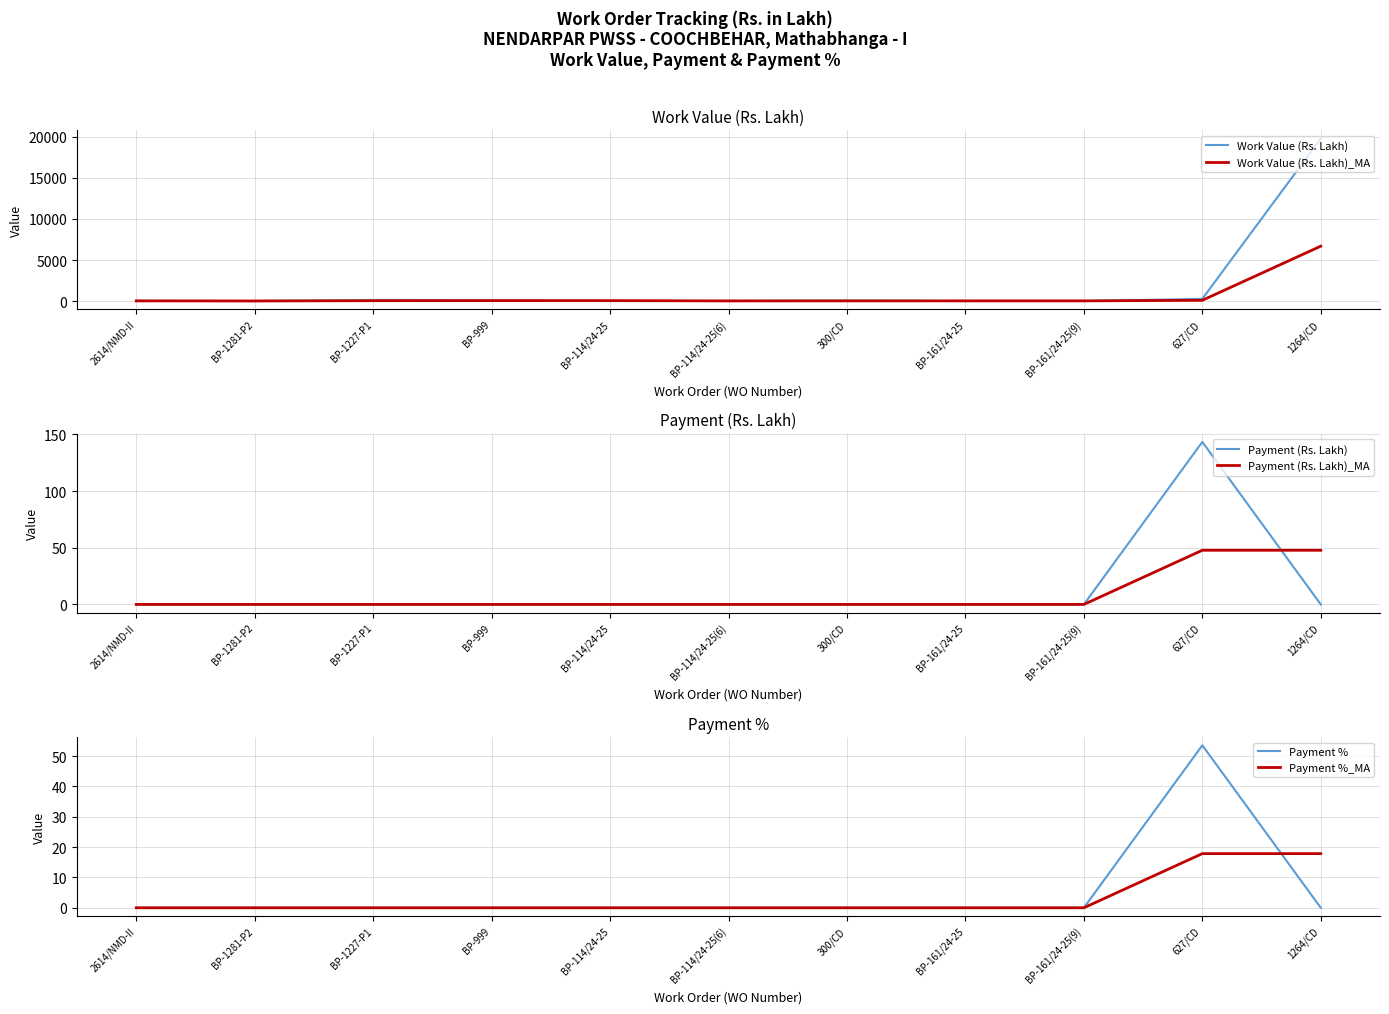

How many data points does each series have?

11